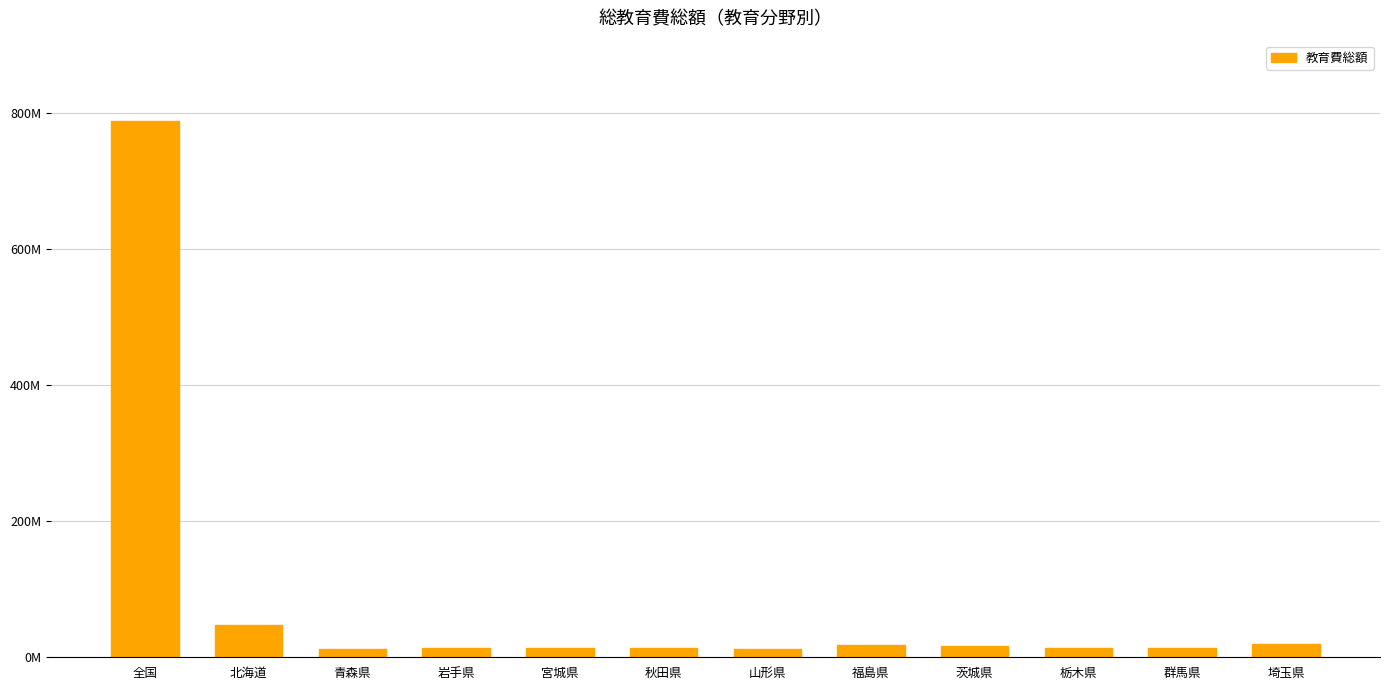

Which label corresponds to the largest value in the chart?

全国